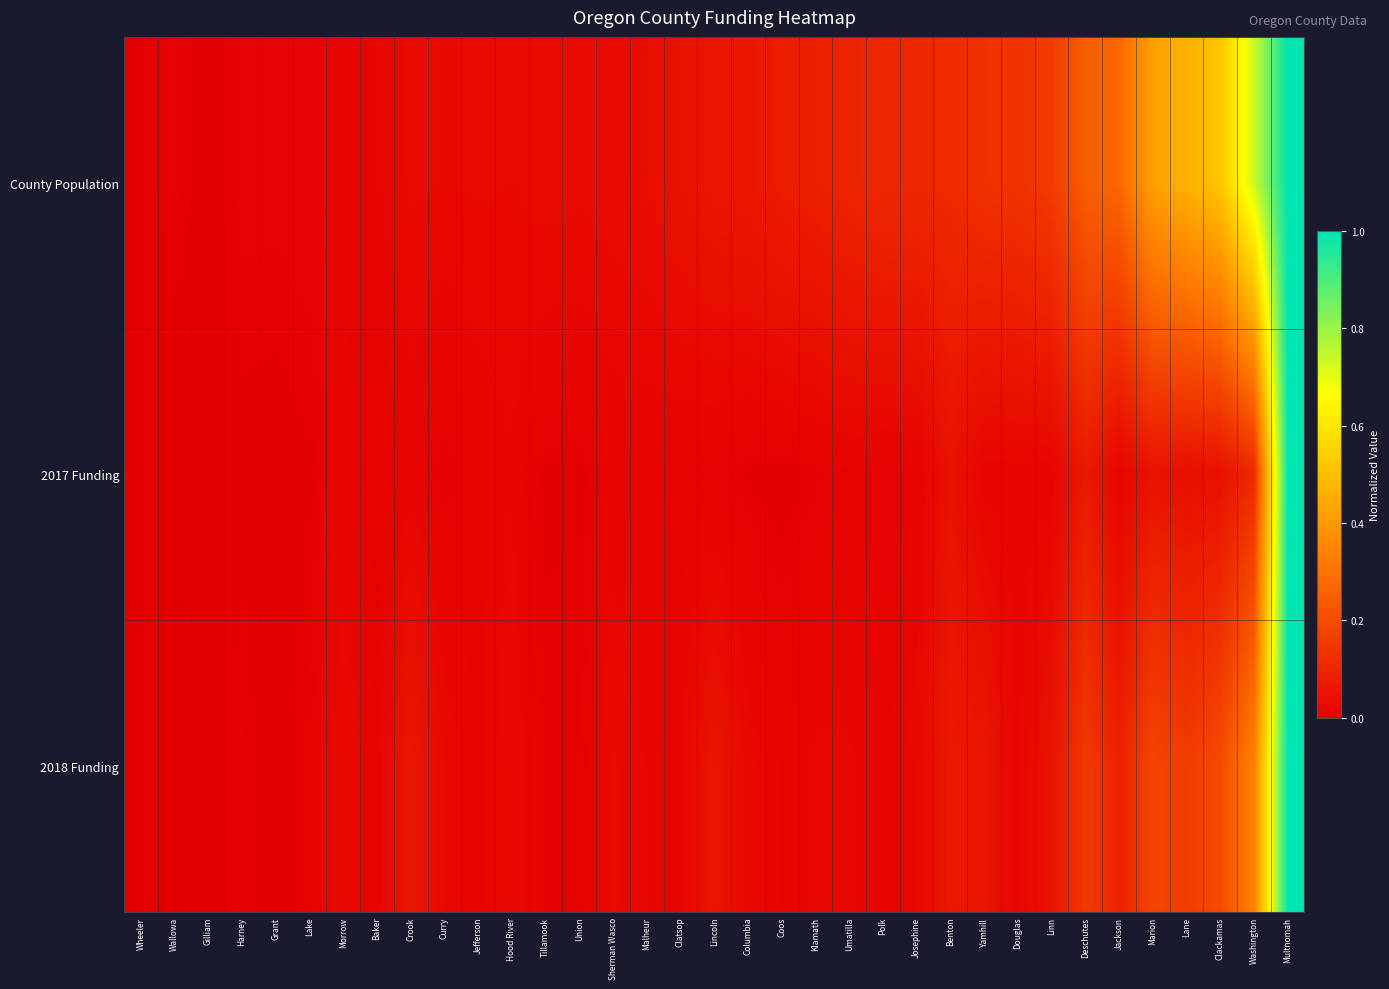

Between Malheur and Umatilla, which is larger?

Umatilla